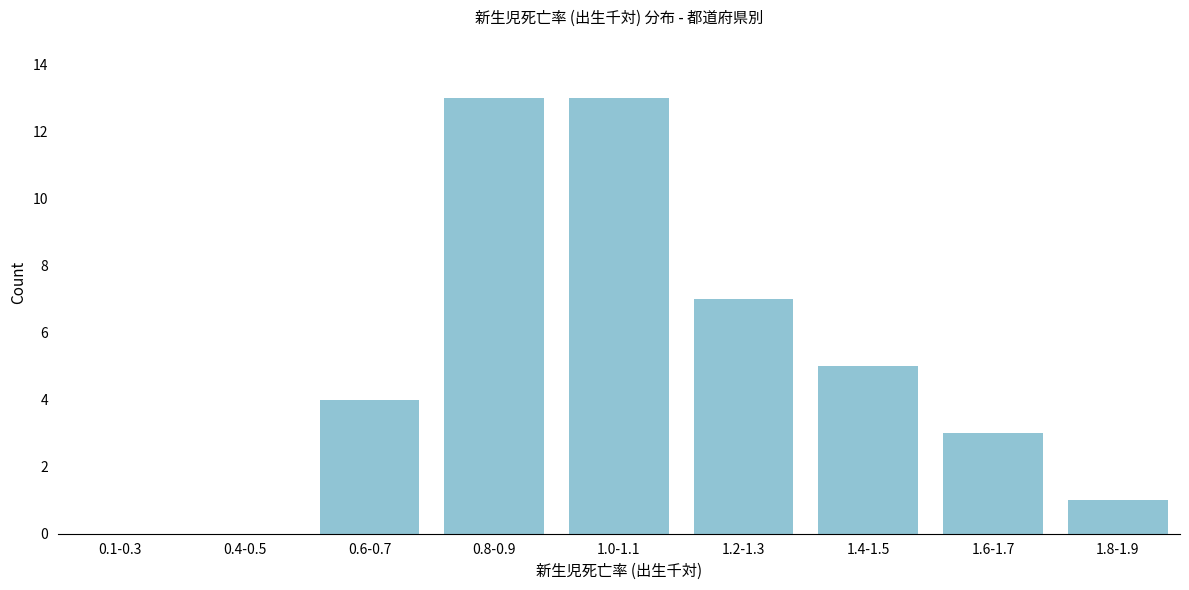

Reading left to right, list all the values displayed in this chart.

0.1-0.3=0	0.4-0.5=0	0.6-0.7=4	0.8-0.9=13	1.0-1.1=13	1.2-1.3=7	1.4-1.5=5	1.6-1.7=3	1.8-1.9=1